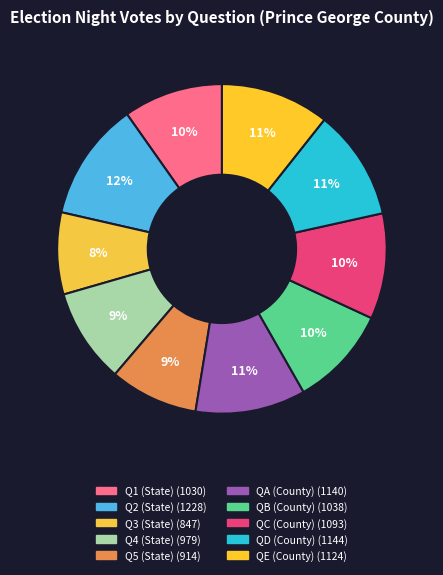

Count the number of slices in the pie.

10